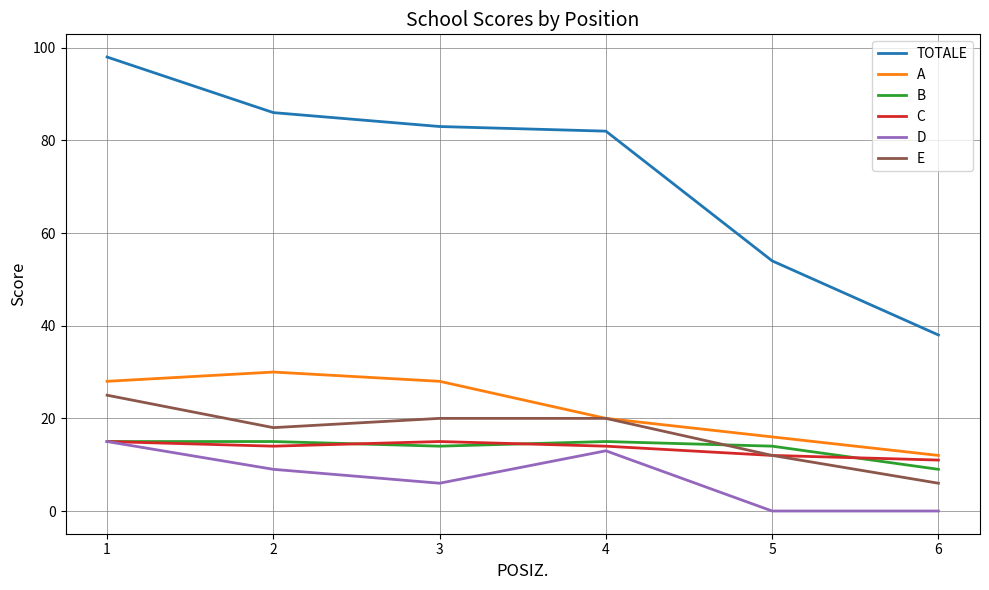

How many categories are shown in the chart?

6